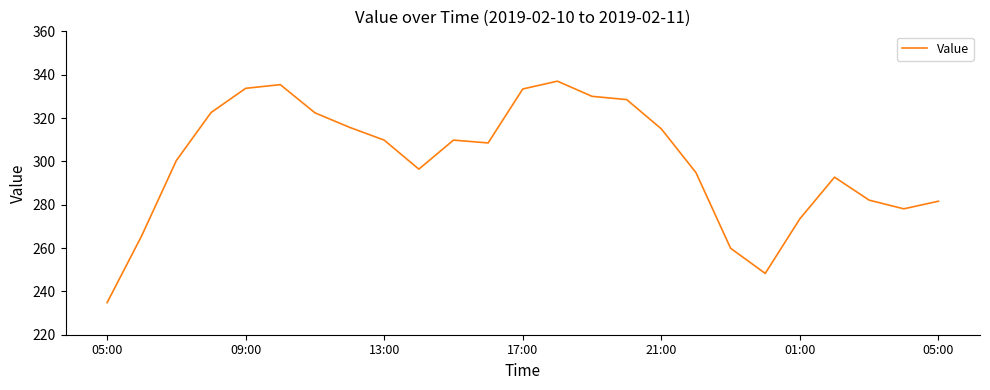

What is the difference between the maximum and minimum values?

102.2